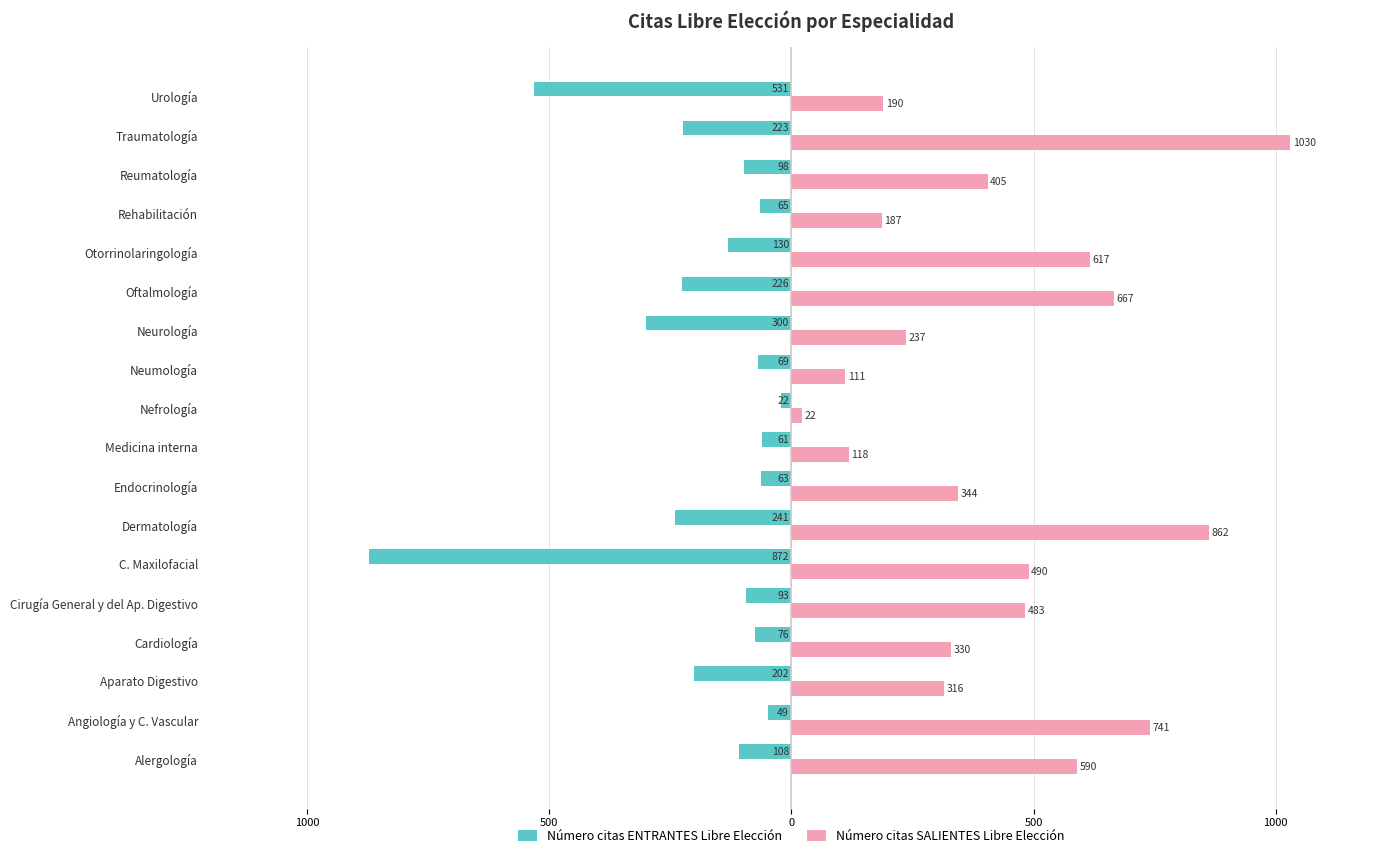

What are all the series names shown in the legend?

Número citas ENTRANTES Libre Elección, Número citas SALIENTES Libre Elección